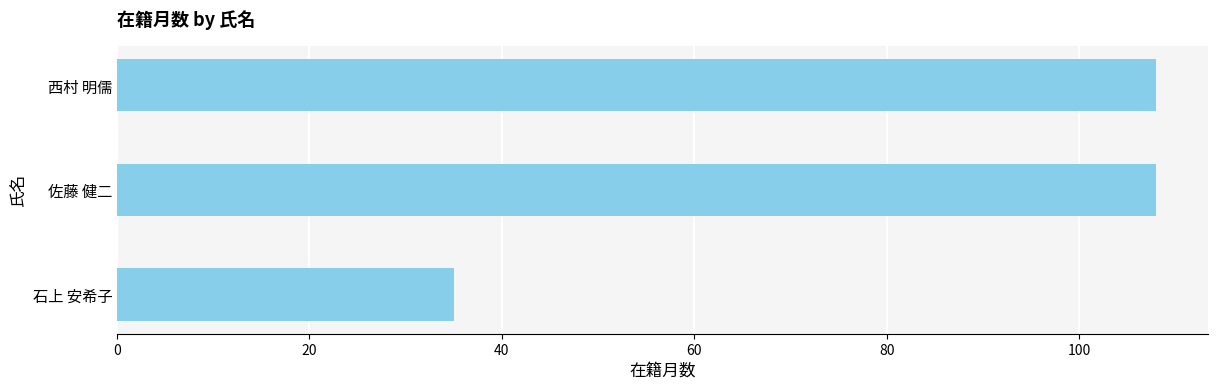

What is the difference between the maximum and minimum values?

73